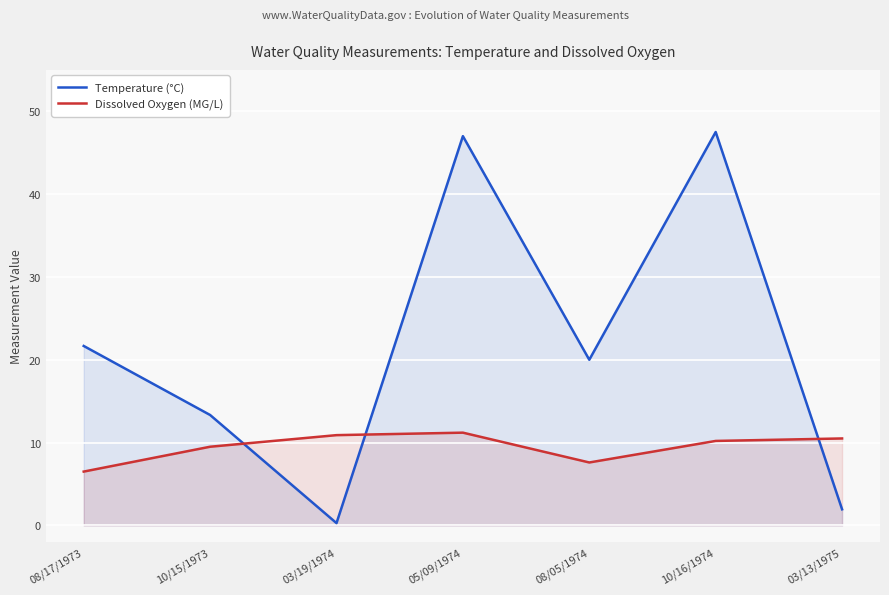

What is the lowest value of the Temperature (°C) series?

0.3